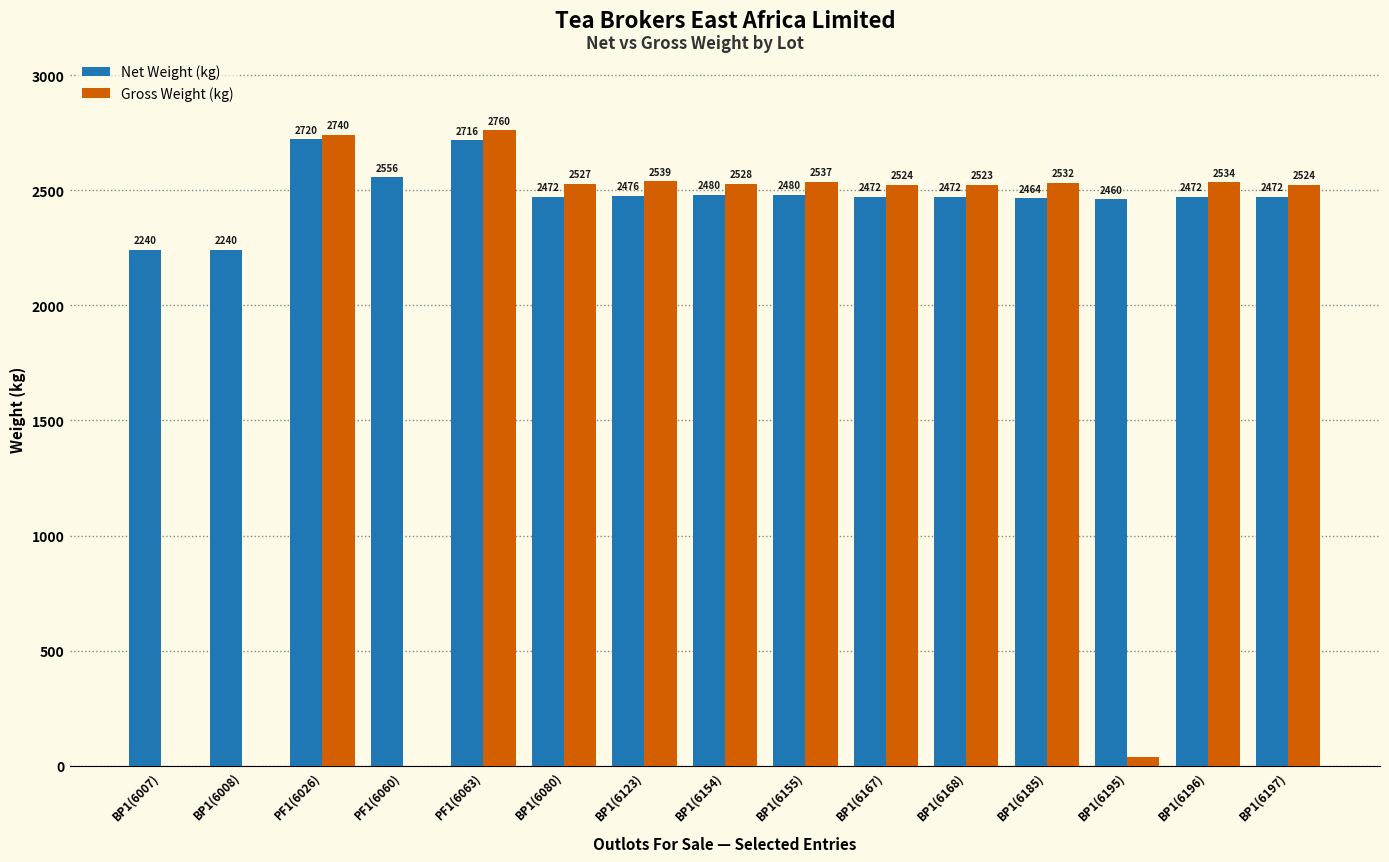

What value does the Net Weight (kg) series have at BP1(6123)?

2476